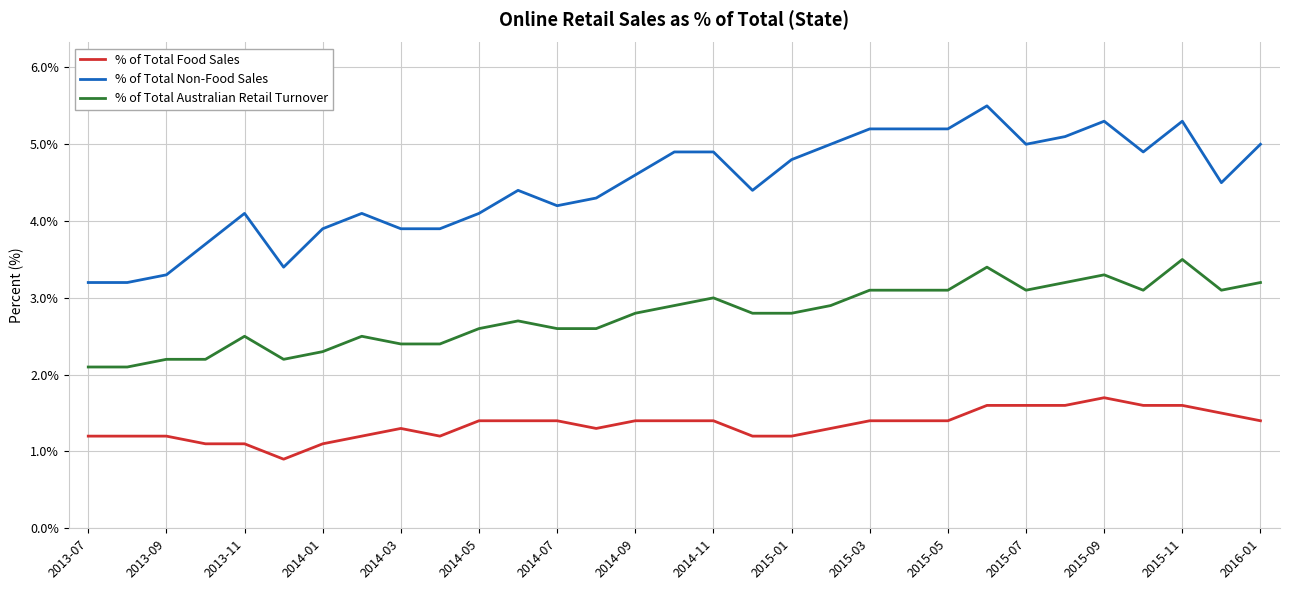

What is the minimum value for % of Total Australian Retail Turnover?

2.1